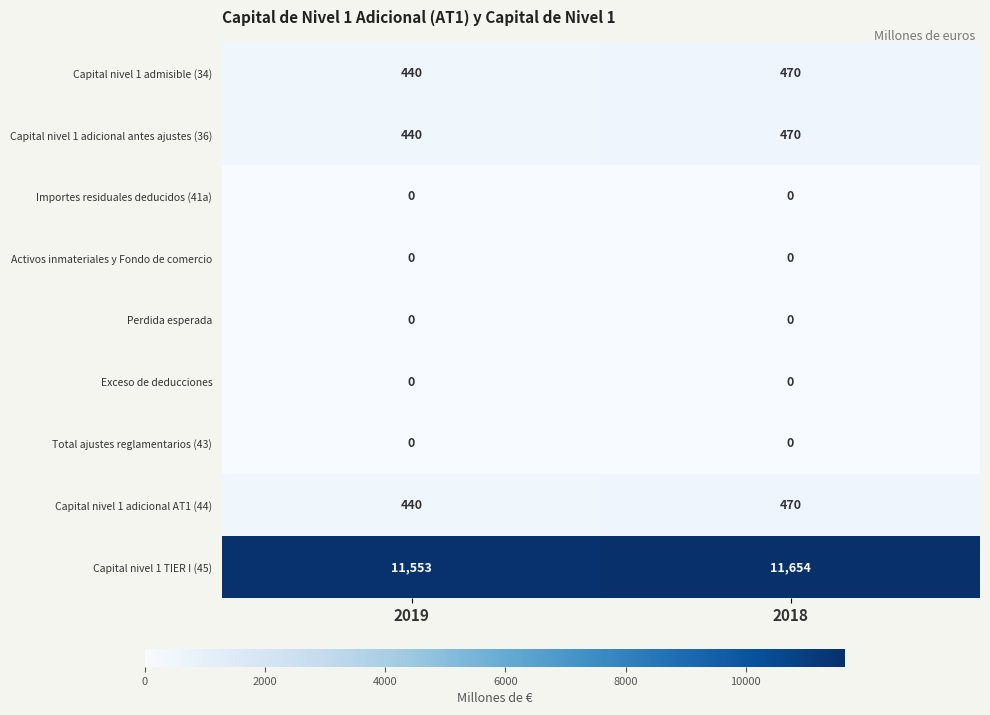

Reading right to left, extract all data points from this chart.

Capital nivel 1 admisible (34): 2018=470	2019=440
Capital nivel 1 adicional antes ajustes (36): 2018=470	2019=440
Importes residuales deducidos (41a): 2018=0	2019=0
Activos inmateriales y Fondo de comercio: 2018=0	2019=0
Perdida esperada: 2018=0	2019=0
Exceso de deducciones: 2018=0	2019=0
Total ajustes reglamentarios (43): 2018=0	2019=0
Capital nivel 1 adicional AT1 (44): 2018=470	2019=440
Capital nivel 1 TIER I (45): 2018=11654	2019=11553